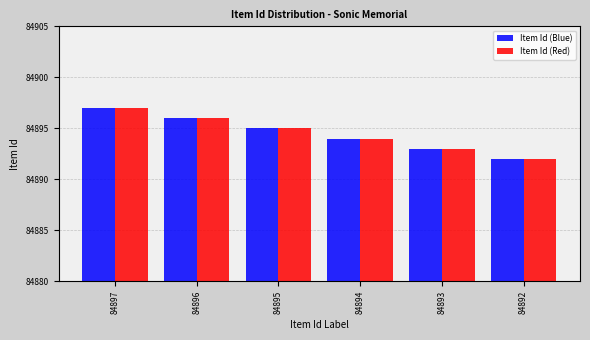

At which label is Item Id (Red) closest to 84894?

84894